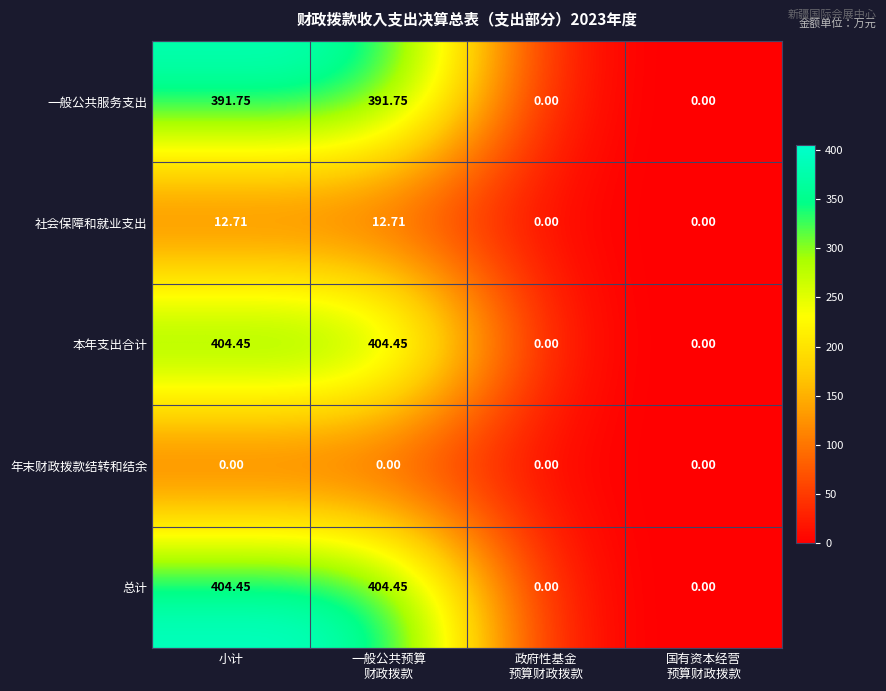

Is the value of 本年支出合计 at 小计 greater than the value of 一般公共服务支出 at 小计?

Yes